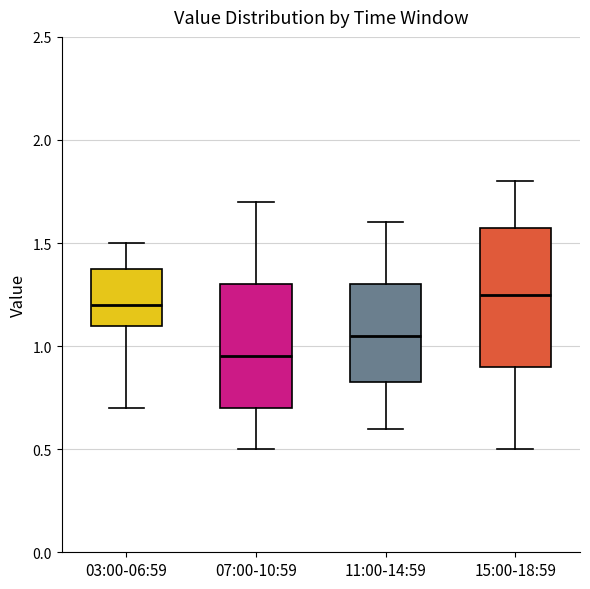

Reading left to right, read every box against the y-axis: the position of its median line, the range the box covers, and the ends of its whiskers. The values are not printed on the chart, so give them approximately, as read against the axis.

03:00-06:59: median 1.20, box 1.10 to 1.40, whiskers 0.70 to 1.50
07:00-10:59: median 0.95, box 0.70 to 1.30, whiskers 0.50 to 1.70
11:00-14:59: median 1.05, box 0.85 to 1.30, whiskers 0.60 to 1.60
15:00-18:59: median 1.25, box 0.90 to 1.60, whiskers 0.50 to 1.80